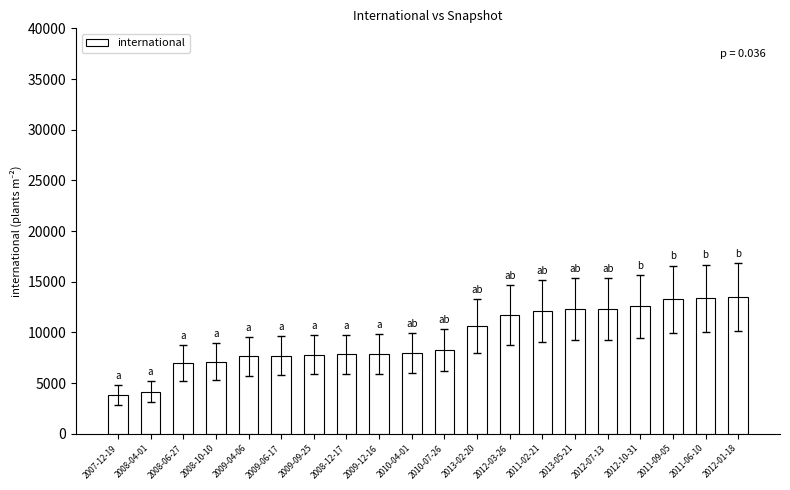

Does the chart contain stacked bars?

No